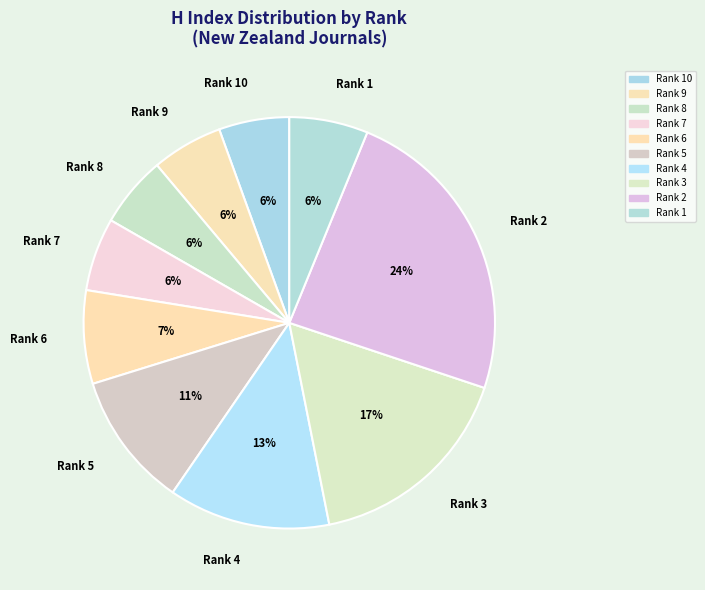

To the nearest percent, what percentage of the pie is Rank 5?

11%